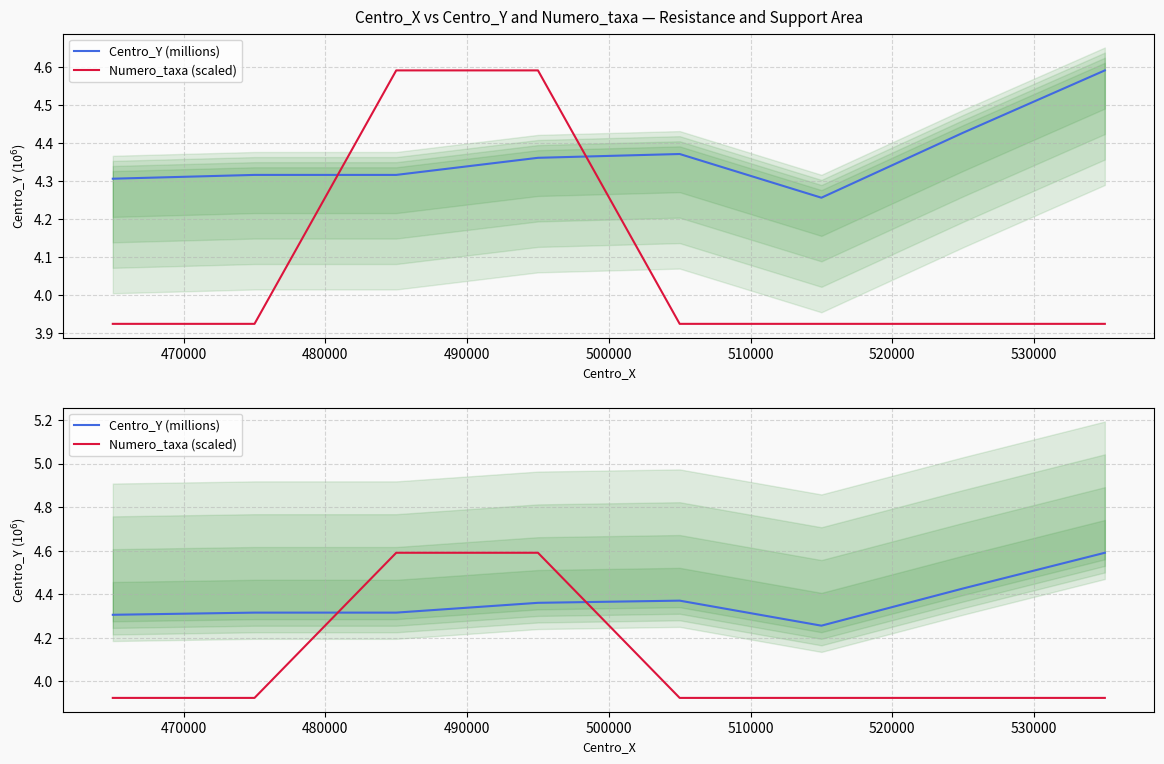

Which series has the largest total across all categories?

Centro_Y (millions)